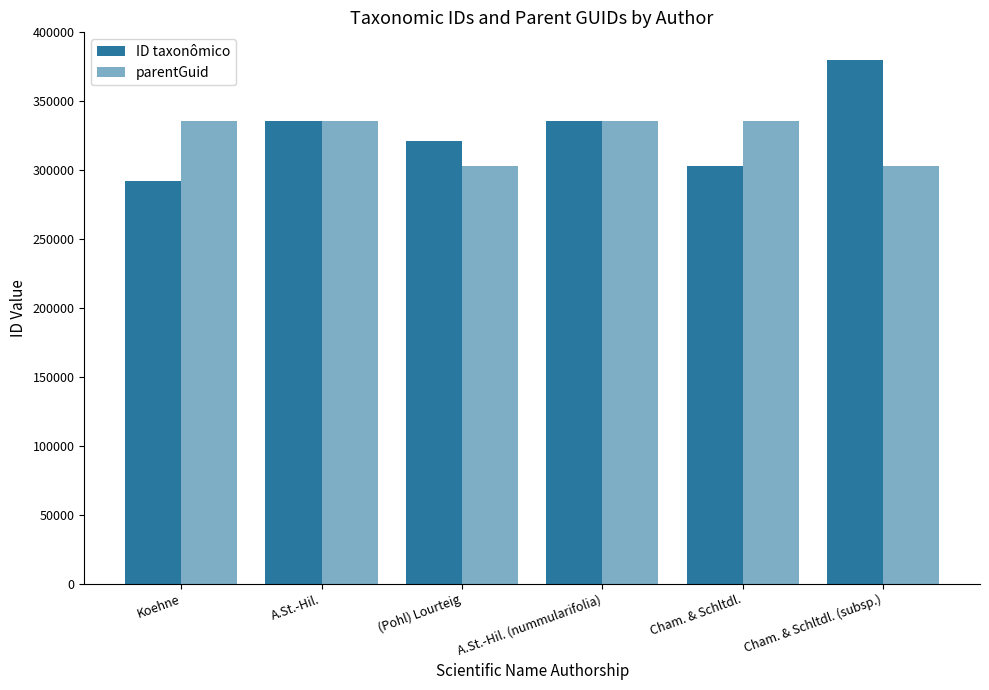

What is the label of the 1st bar from the left?

Koehne